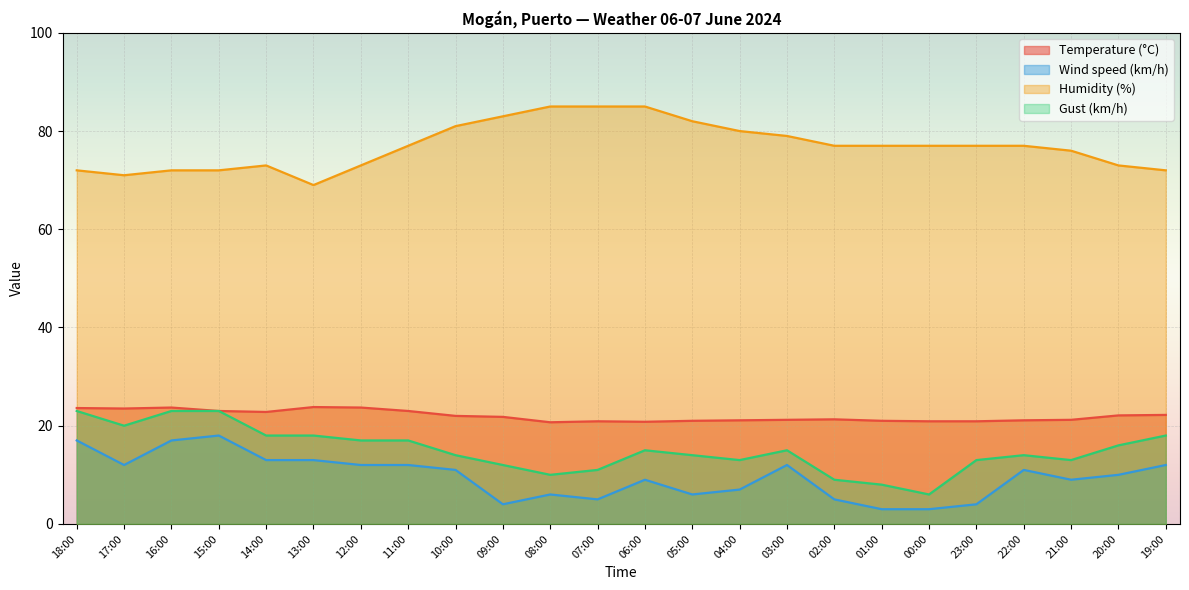

At which label does Temperature (°C) first exceed 21?

18:00